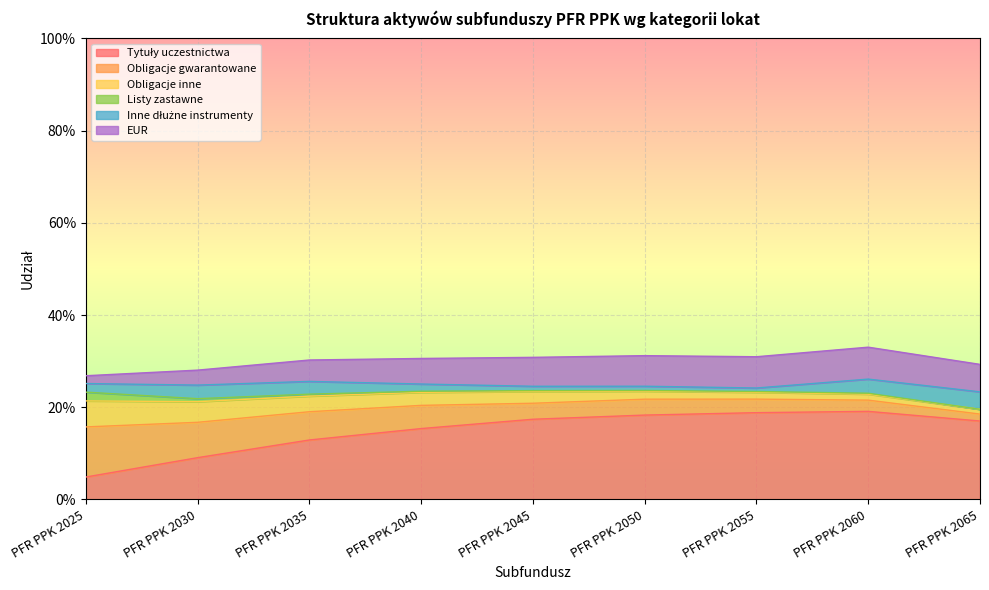

How many data points does each series have?

9